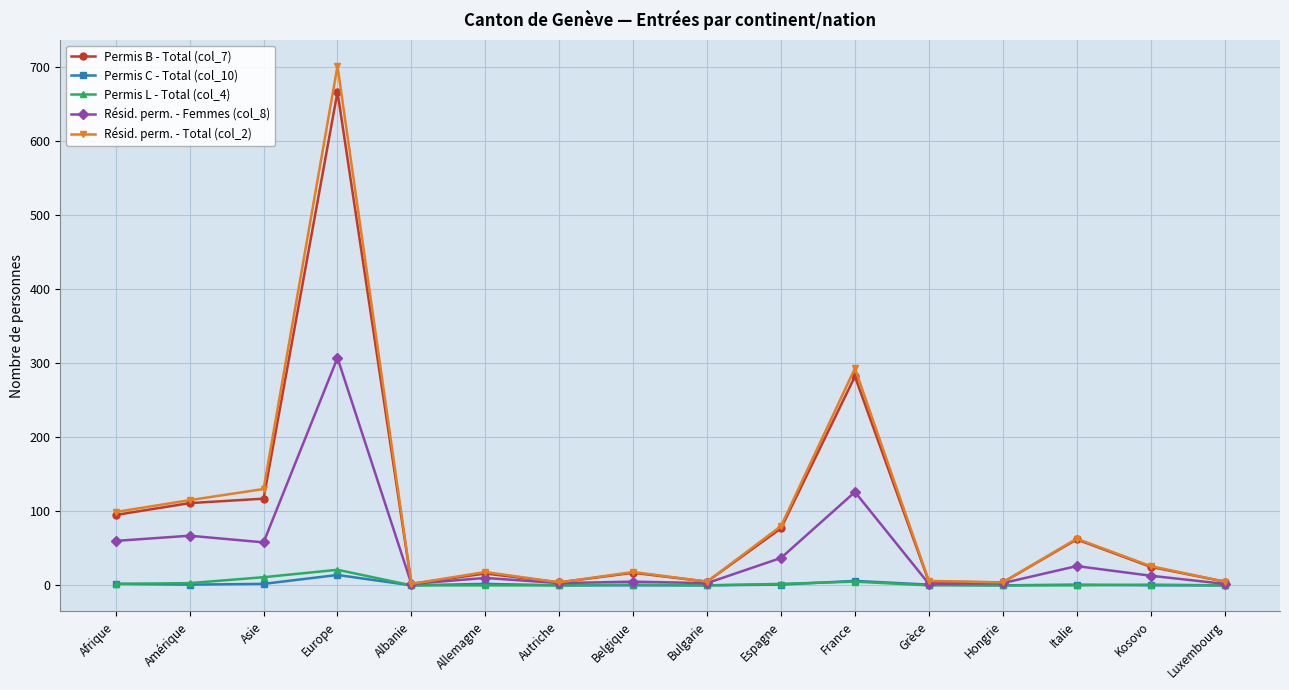

What is the label of the 1st point from the left?

Afrique